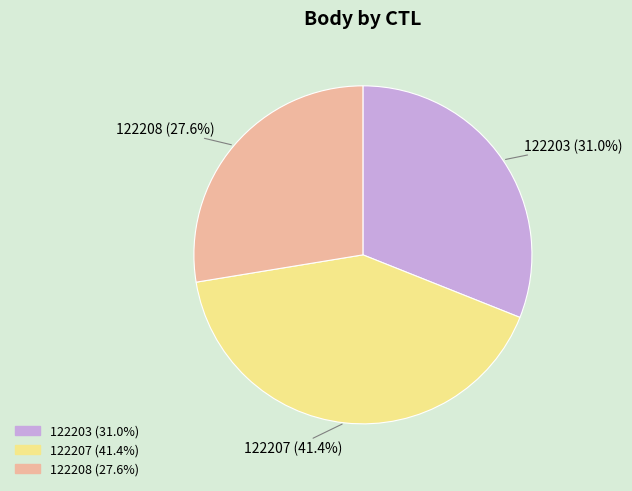

The 122207 slice represents 29% of the pie. True or false?

False